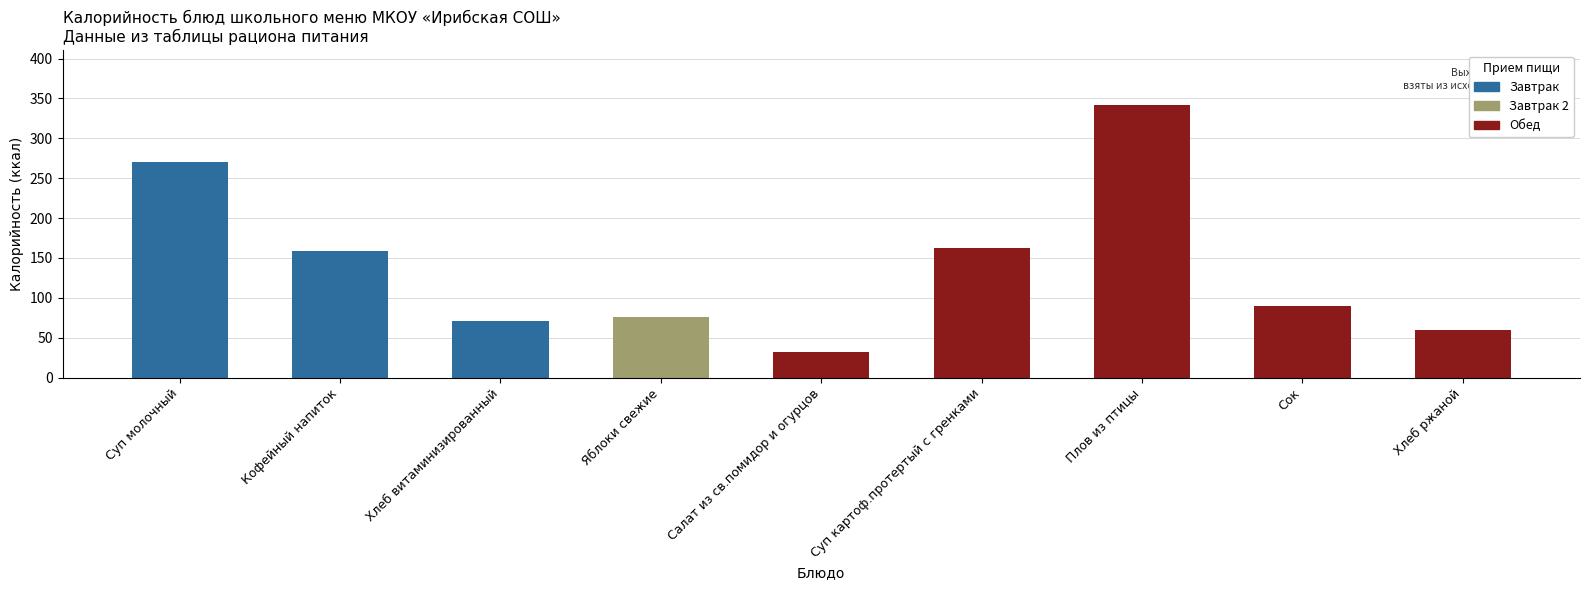

What is the label of the 5th bar from the left?

Салат из св.помидор и огурцов